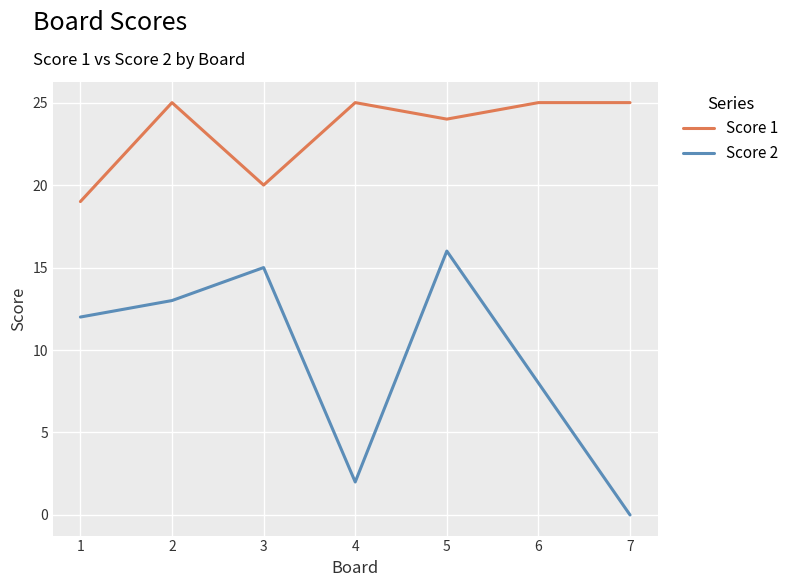

How many positive values does the Score 2 series have?

6